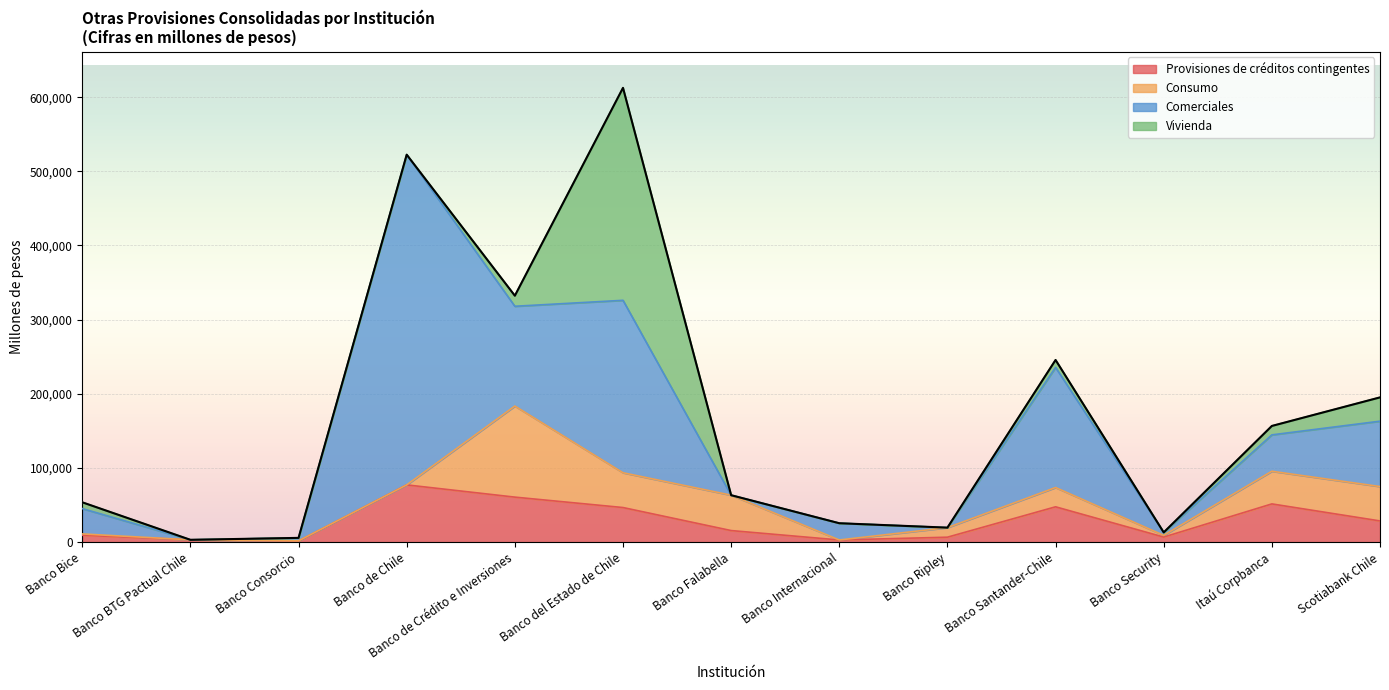

Which series ends up on top after the final intersection of Comerciales and Consumo?

Comerciales